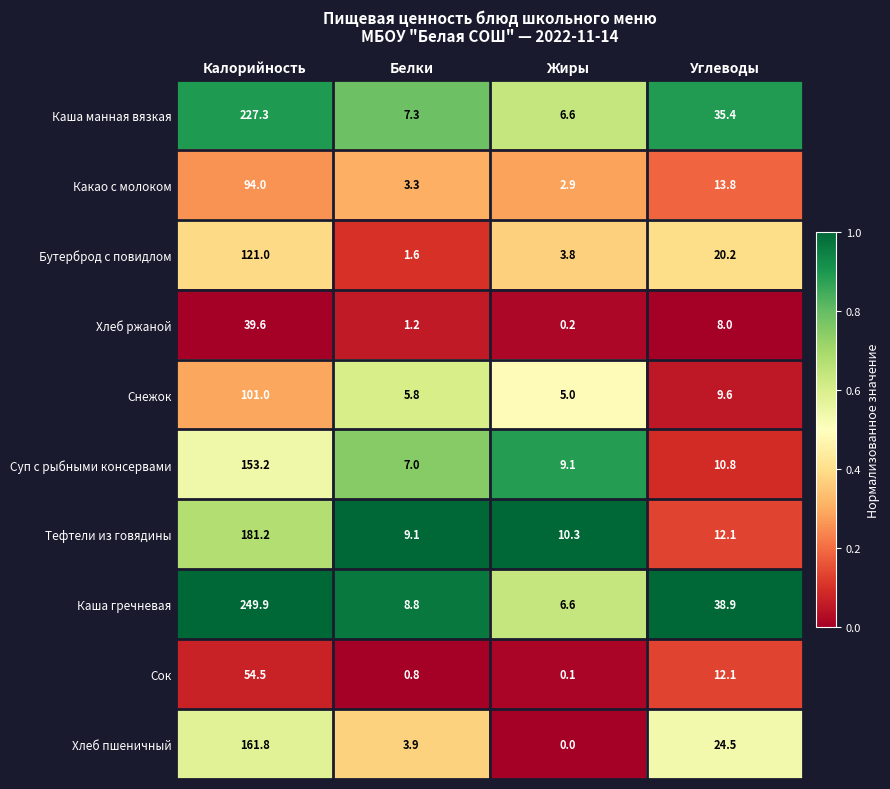

Rank the series by their maximum value, from highest to lowest.

Каша гречневая, Каша манная вязкая, Тефтели из говядины, Хлеб пшеничный, Суп с рыбными консервами, Бутерброд с повидлом, Снежок, Какао с молоком, Сок, Хлеб ржаной